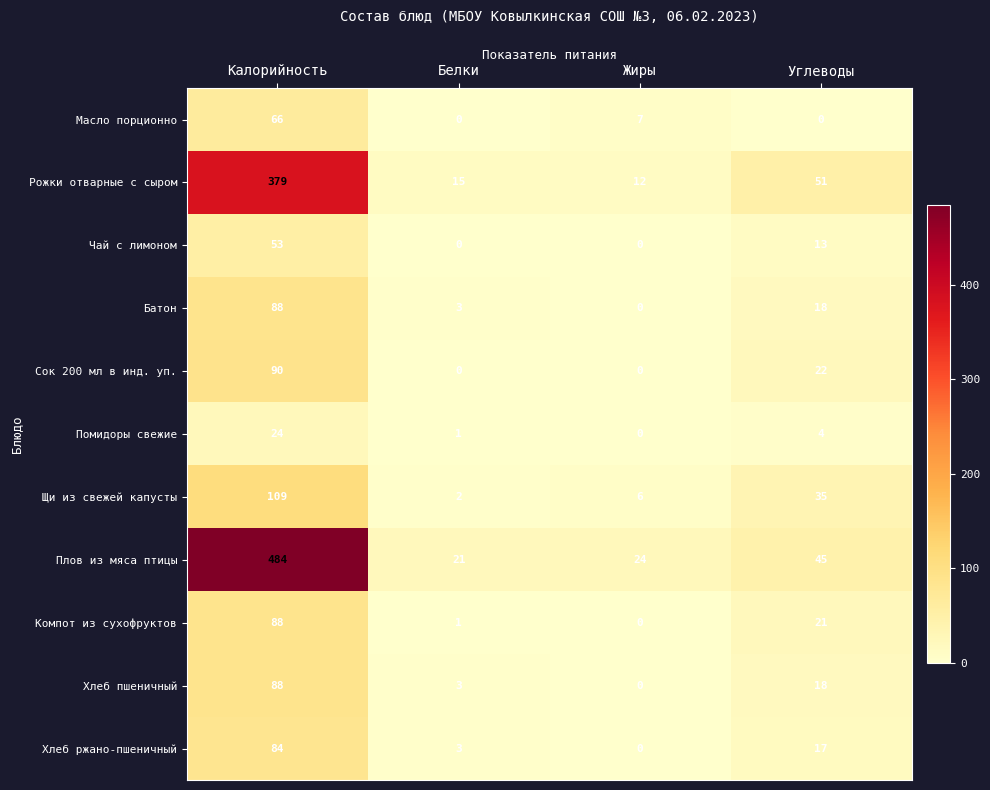

What is the sum of the Хлеб пшеничный values at Углеводы and Белки?

21